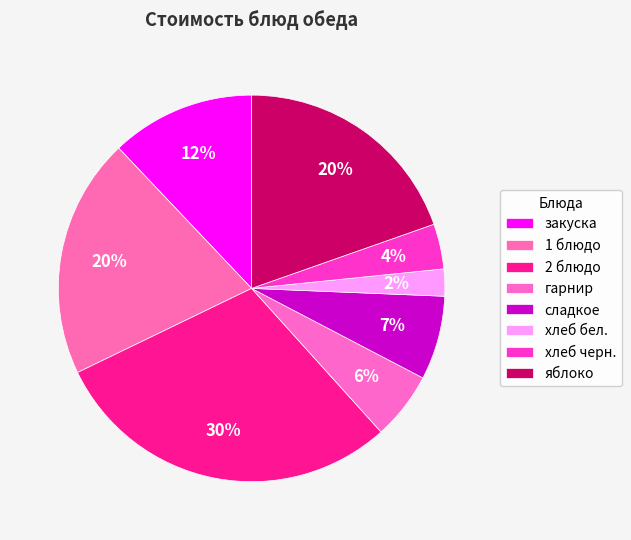

How many segments does this pie chart have?

8